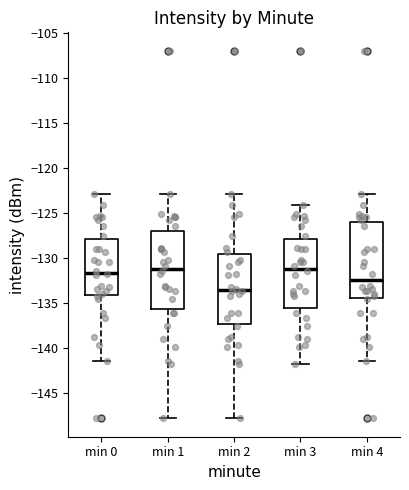

Where does the median line of the box for min 1 sit on the y-axis? The values are not printed on the chart, so give them approximately, as read against the axis.

-131.0